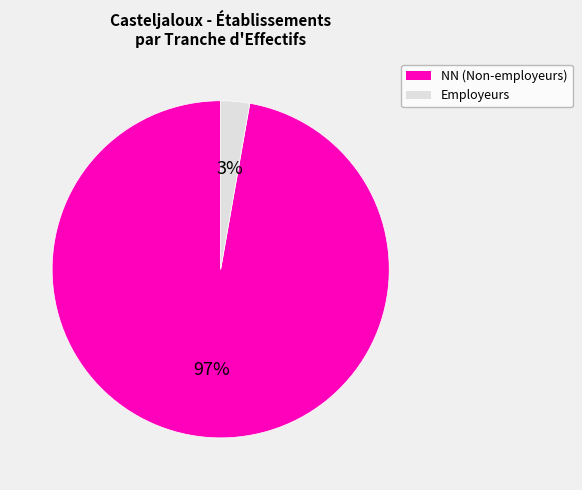

What is the majority slice?

NN (Non-employeurs)